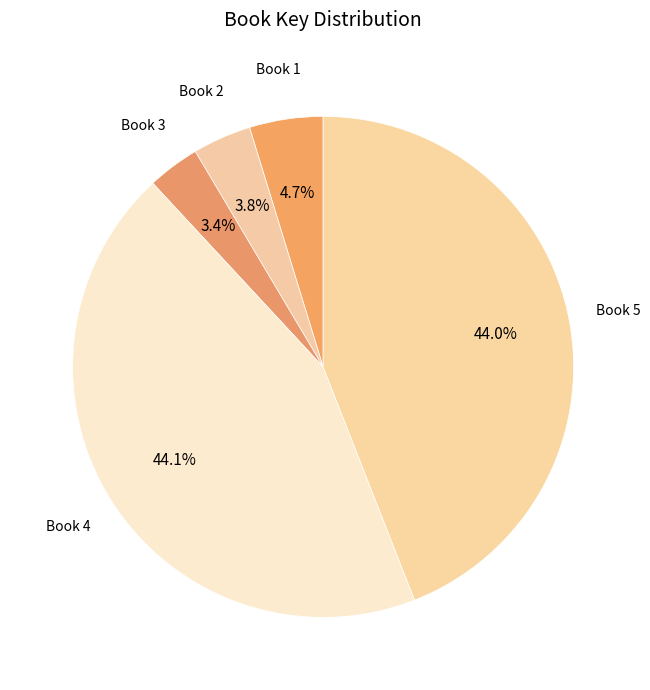

What is the total percentage of Book 2 and Book 3?

7.2%